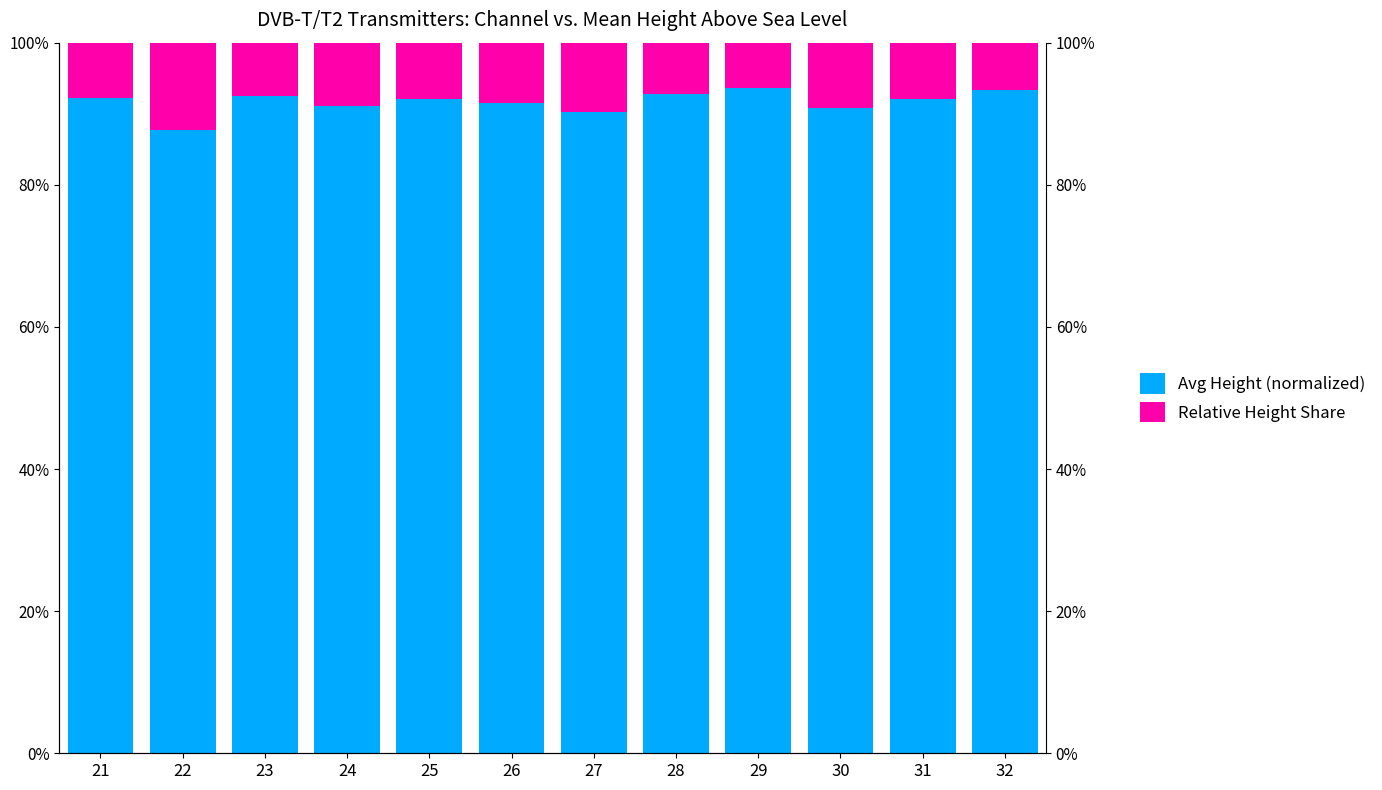

How many categories are shown in the chart?

12